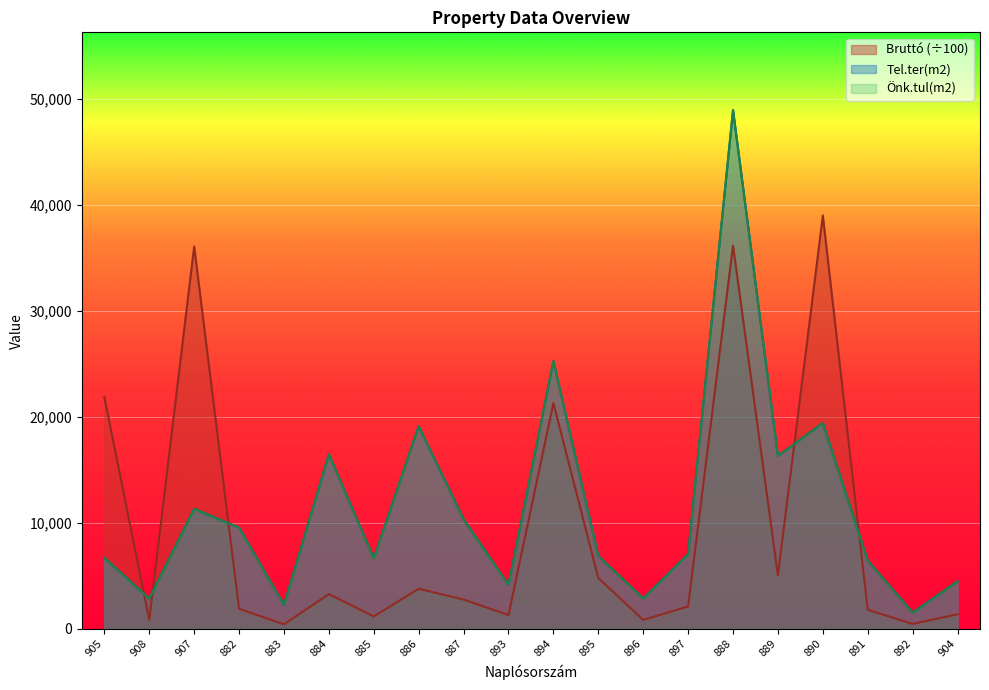

Reading right to left, list all the values displayed in this chart.

Tel.ter(m2): 904=4494	892=1541	891=6437	890=19407	889=16315	888=48914	897=7053	896=2876	895=6872	894=25242	893=4144	887=10349	886=19115	885=6660	884=16461	883=2269	882=9547	907=11325	908=2864	905=6714
Önk.tul(m2): 904=4494	892=1541	891=6437	890=19407	889=16315	888=48914	897=7053	896=2876	895=6872	894=25242	893=4144	887=10349	886=19115	885=6660	884=16461	883=2269	882=9547	907=11325	908=2864	905=6714
Bruttó: 904=1380	892=480	891=1800	890=38980	889=5040	888=36150	897=2120	896=850	895=4800	894=21290	893=1310	887=2770	886=3790	885=1180	884=3280	883=440	882=1900	907=36060	908=850	905=21870